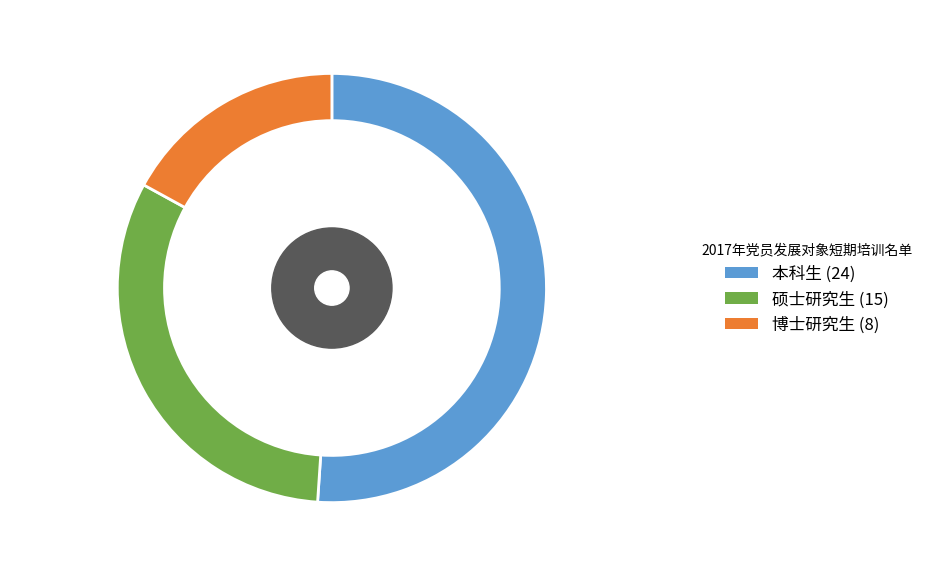

Count the number of slices in the pie.

3